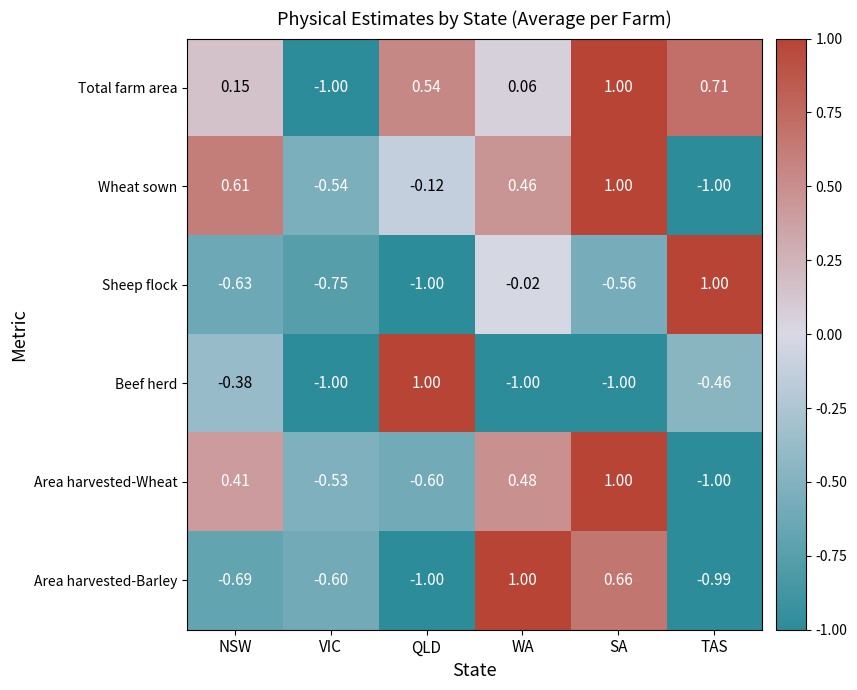

What is the minimum value shown in the chart?

-1.0